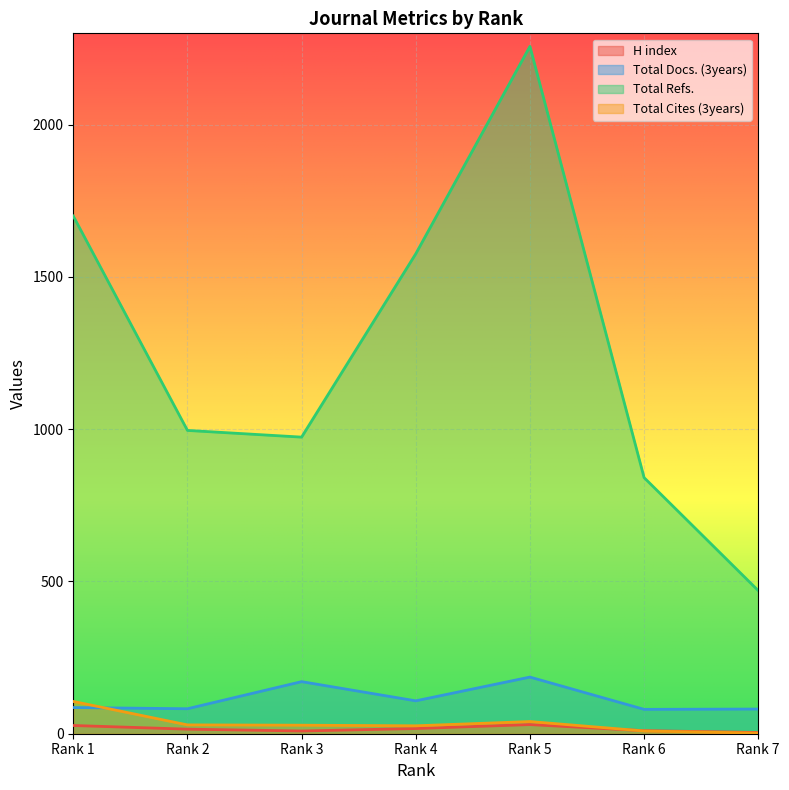

Does the chart display data point markers on the line(s)?

No